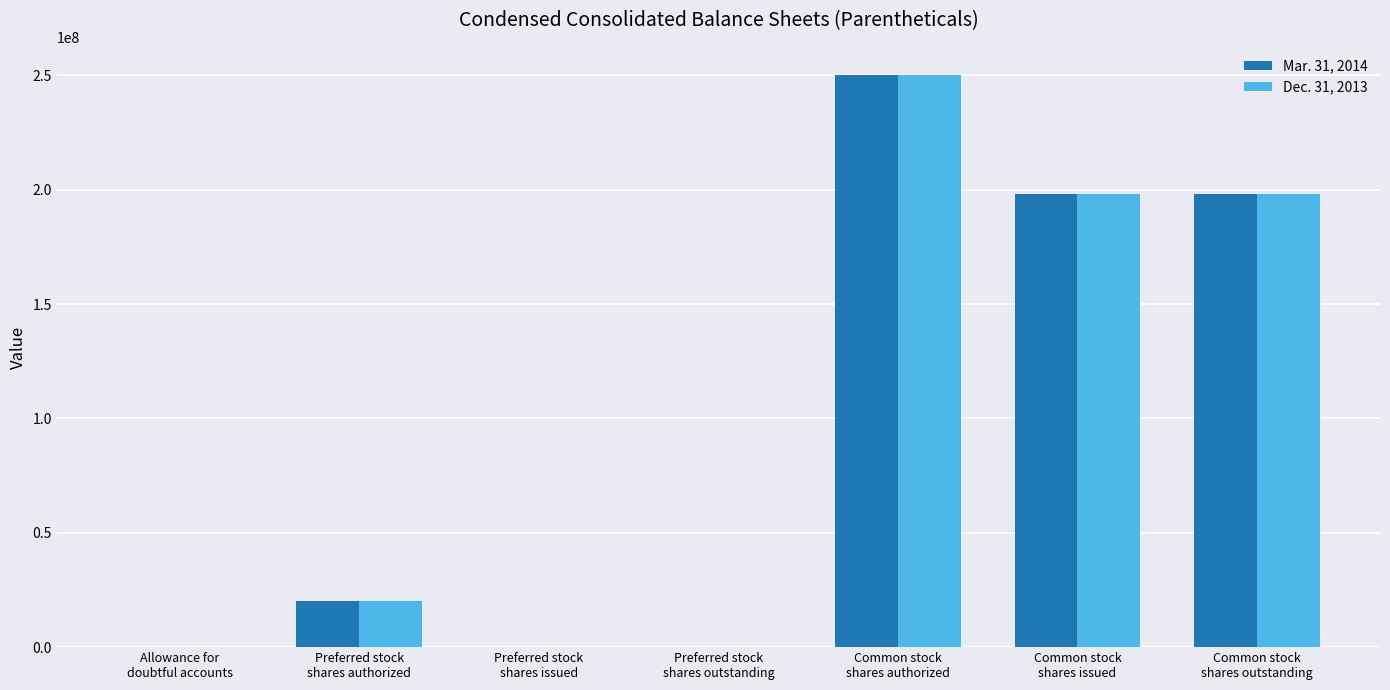

At which category is the sum across all series the highest?

Common stock
shares authorized